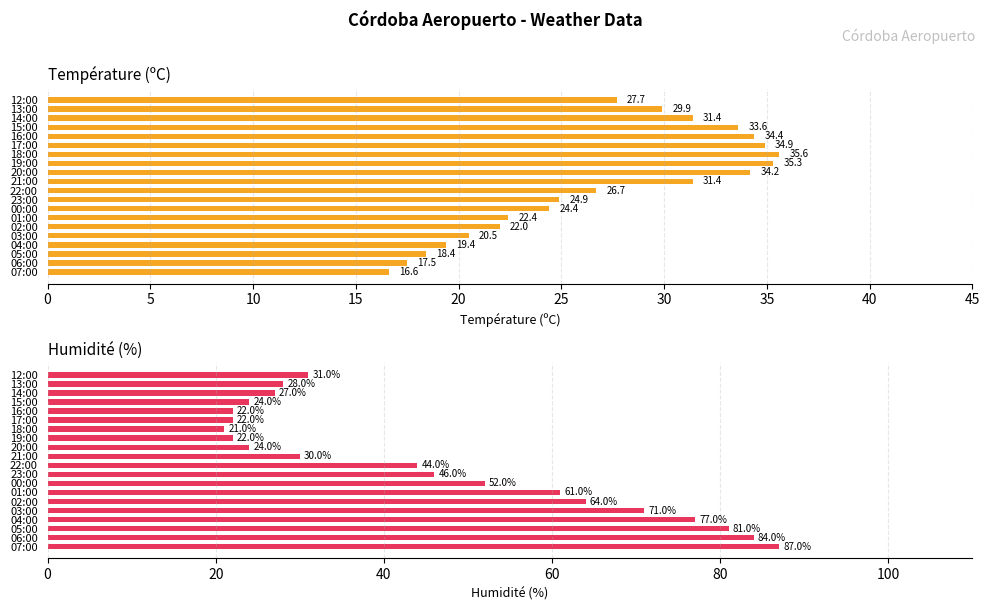

What is the maximum value for Humidité (%)?

87.0